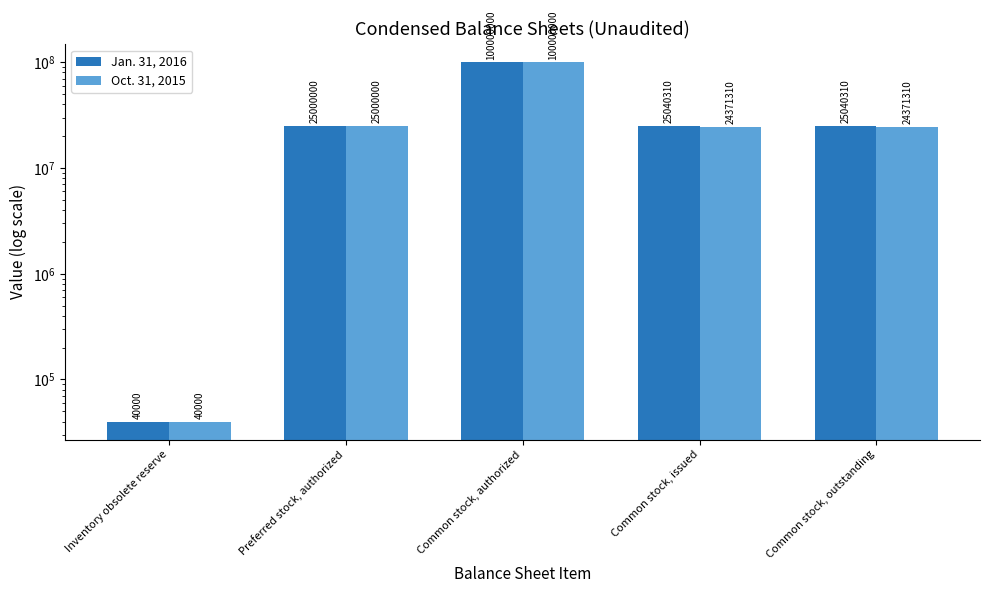

What is the sum of all Oct. 31, 2015 values?

173782620